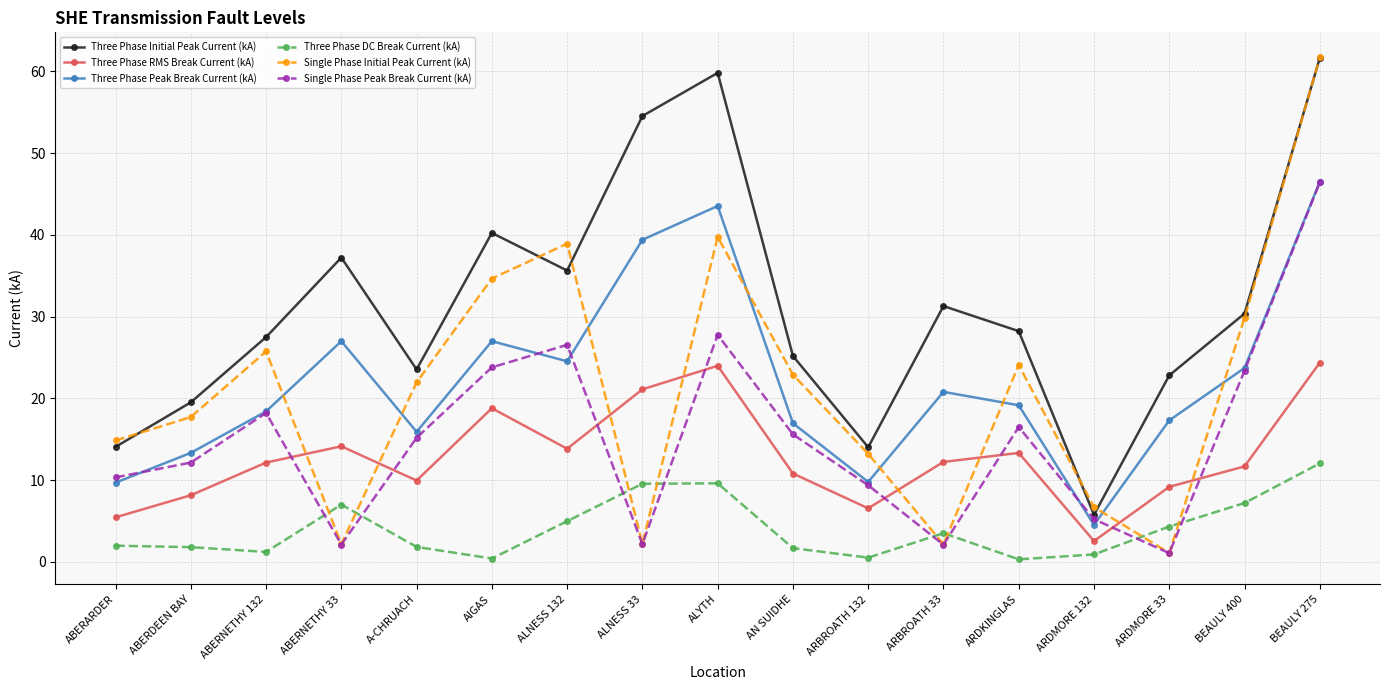

Which series changed the most between ARBROATH 132 and ARDMORE 132?

Three Phase Initial Peak Current (kA)